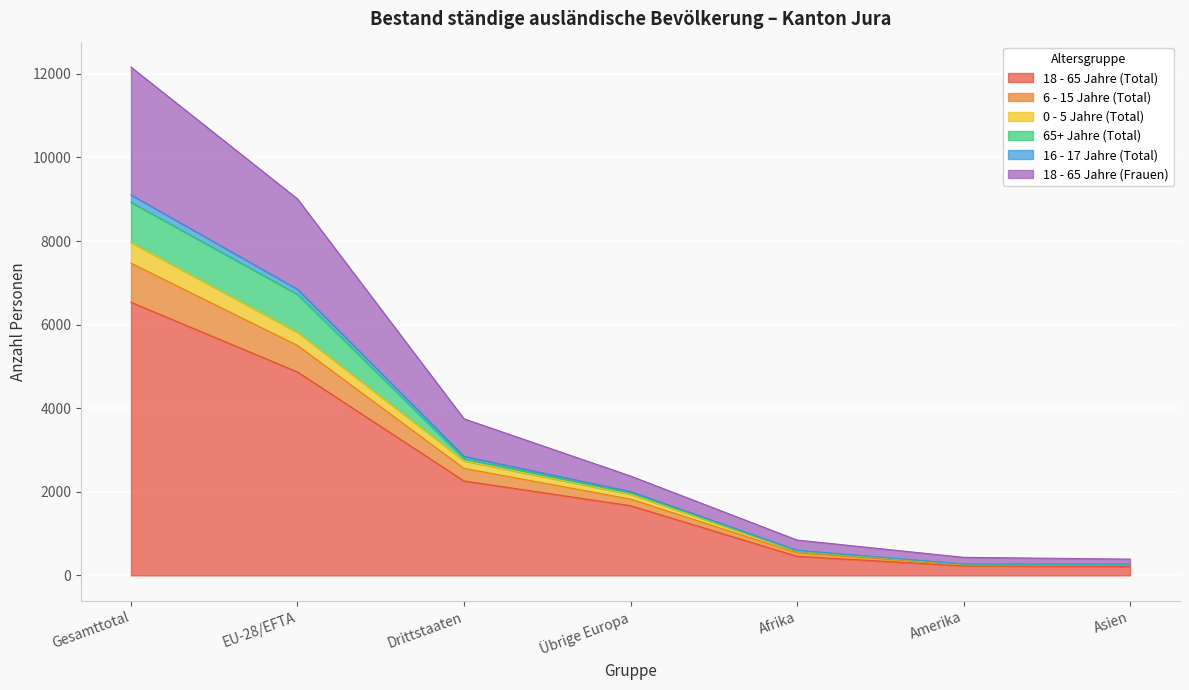

True or false: 0 - 5 Jahre (Total) has a value of 5817 at EU-28/EFTA.

True